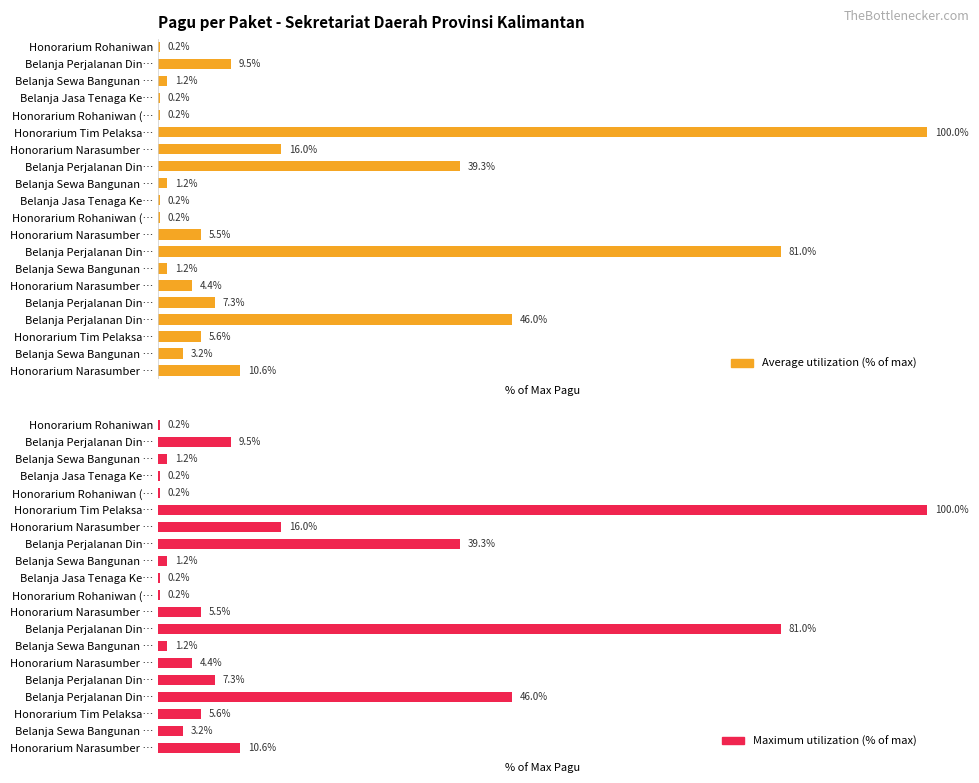

What is the value of the Maximum utilization bar at the 19th from the left?

3.2